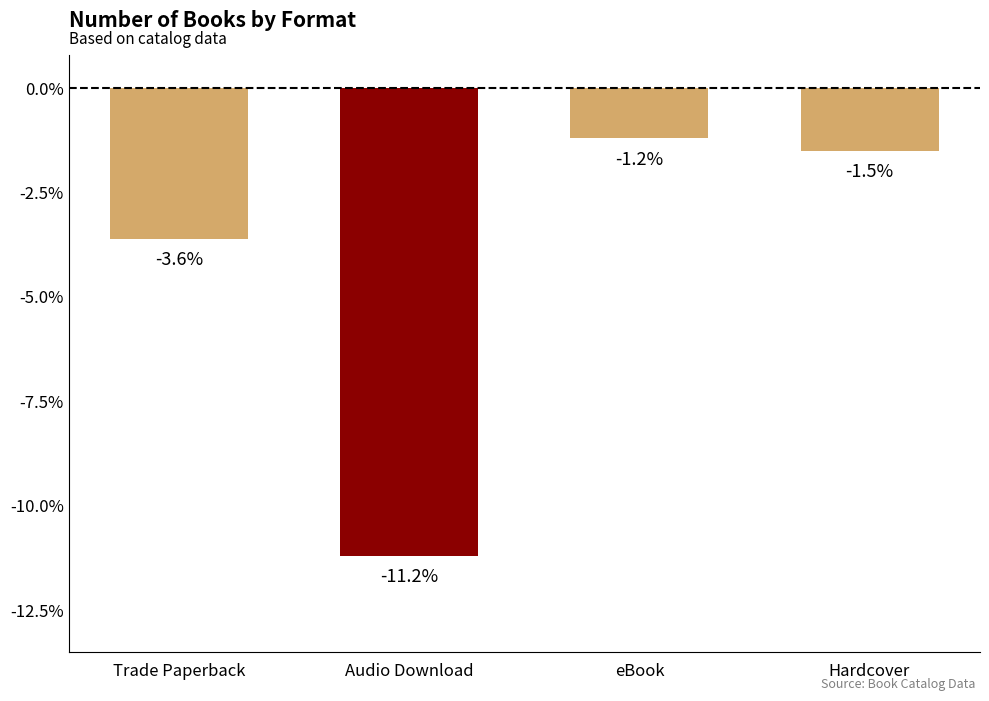

What is the value of the 4th bar from the left?

-1.5